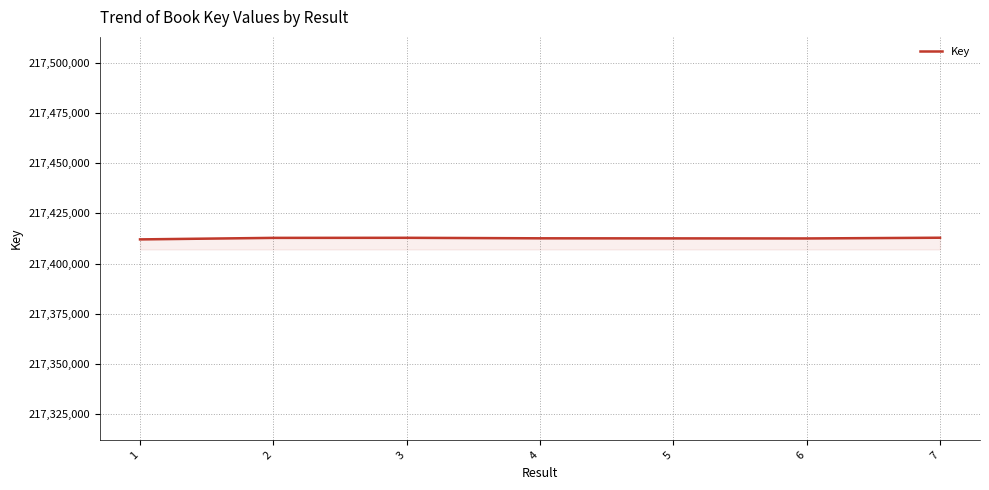

What is the minimum value shown in the chart?

217412006